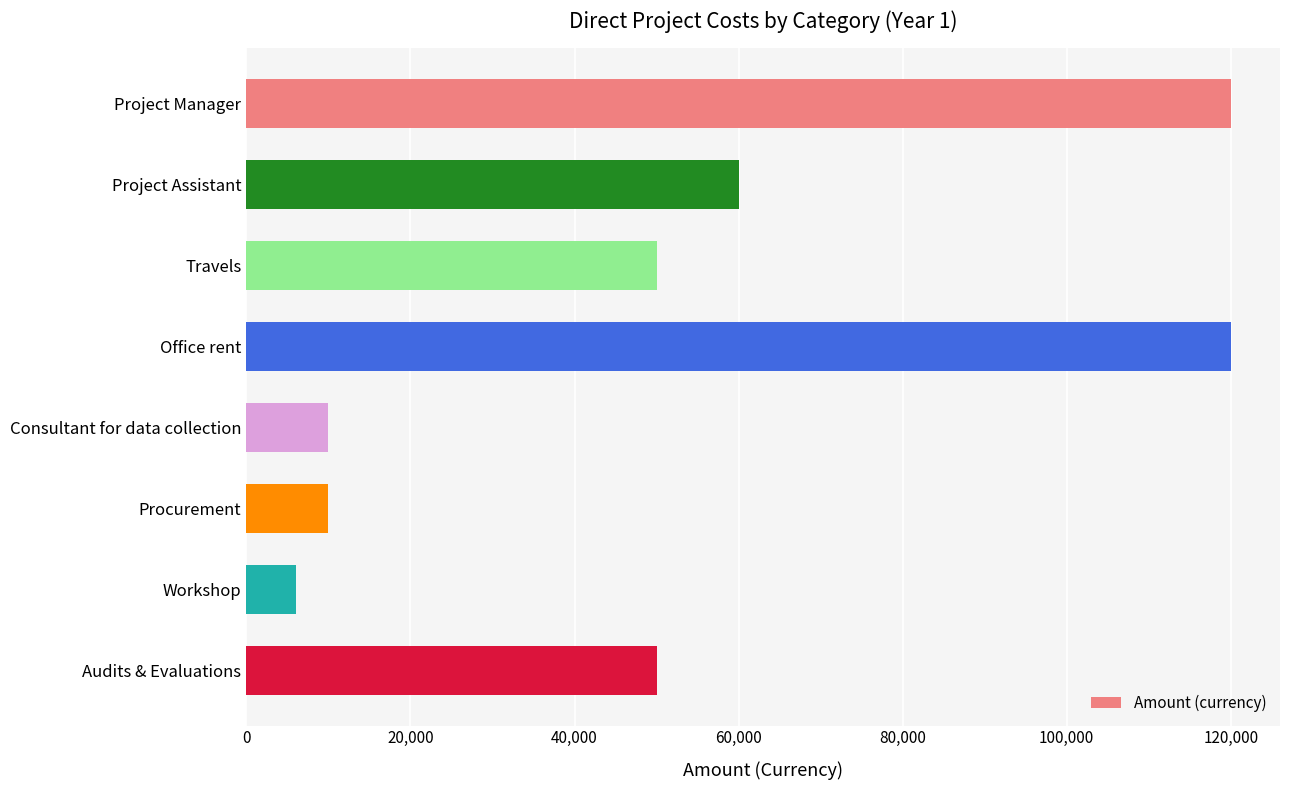

What is the change in value from Project Assistant to Office rent?

+60000